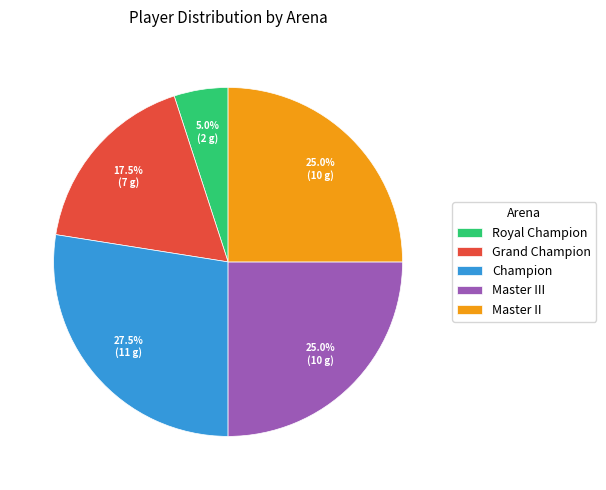

What percentage is NOT represented by Master II?

75.0%